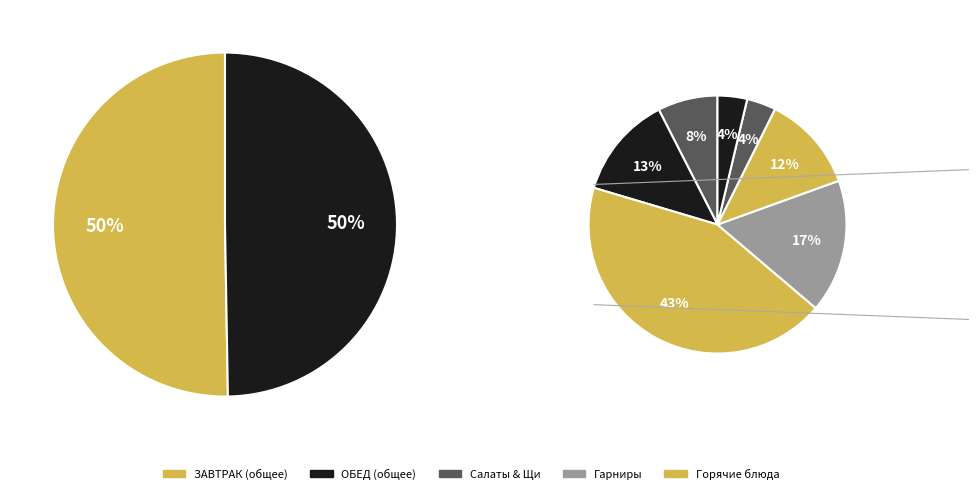

Is there a majority slice in this chart?

No